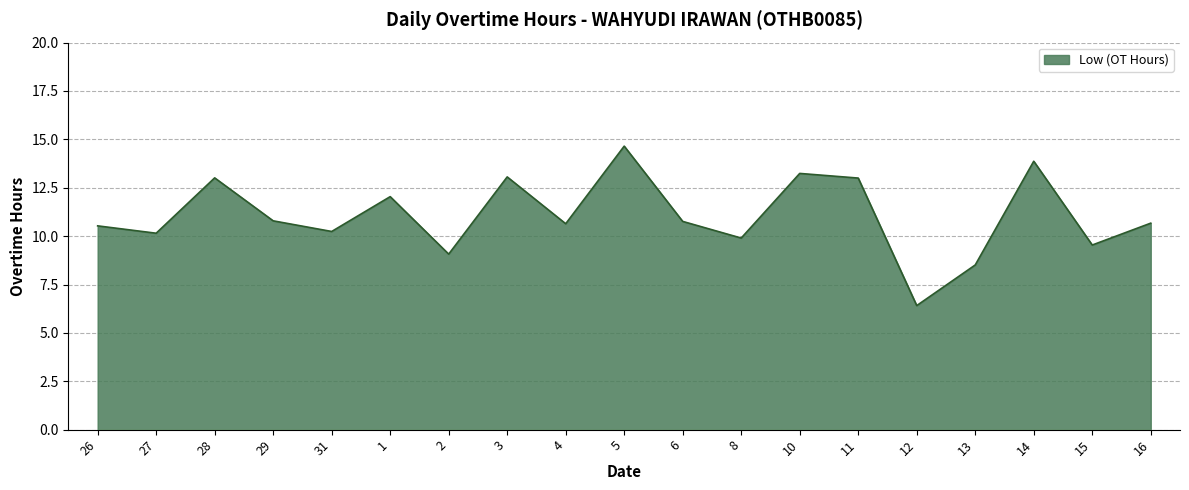

How many lines are shown in the chart?

1